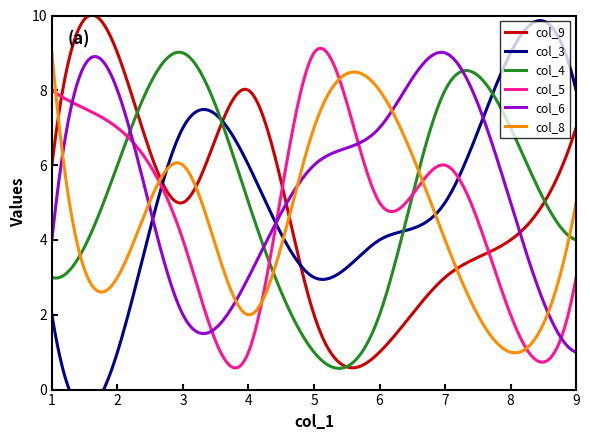

What is the value of the col_9 point at the 3rd from the left?

5